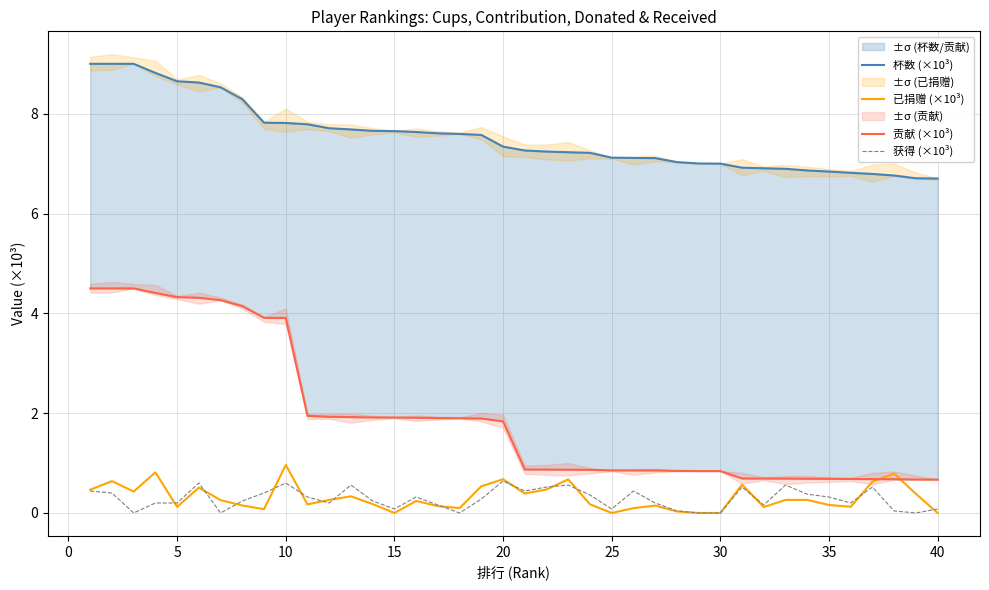

How many 贡献 (×10³) values are between 0 and 3?

30